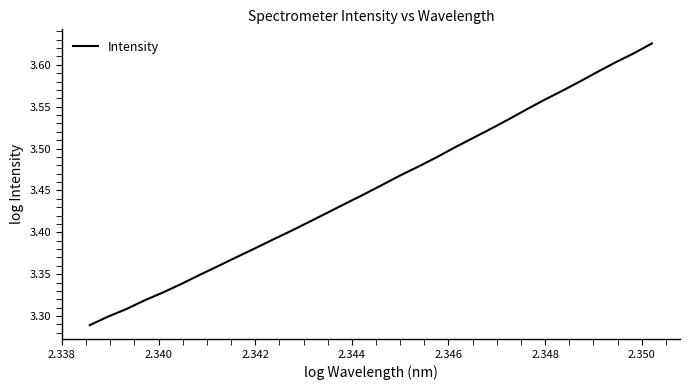

Does the chart display data point markers on the line(s)?

No